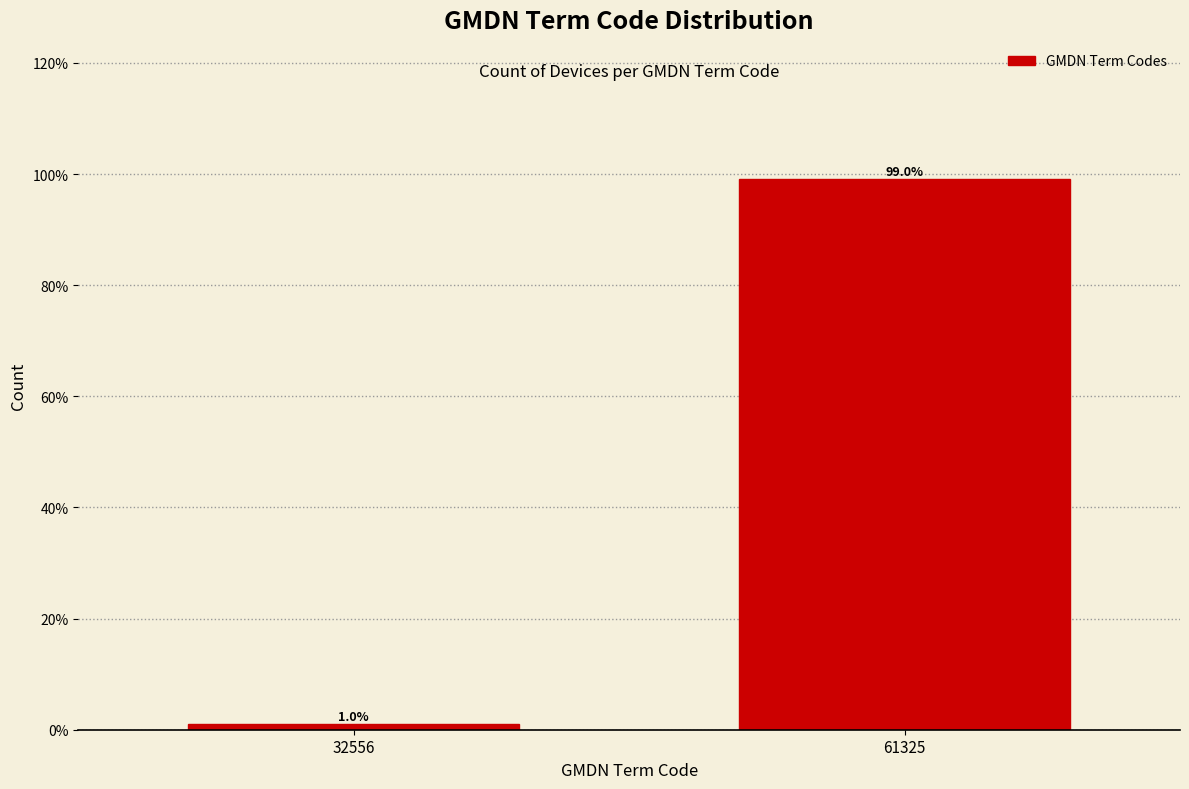

Reading left to right, what are all the values shown in this chart?

1.0	99.0